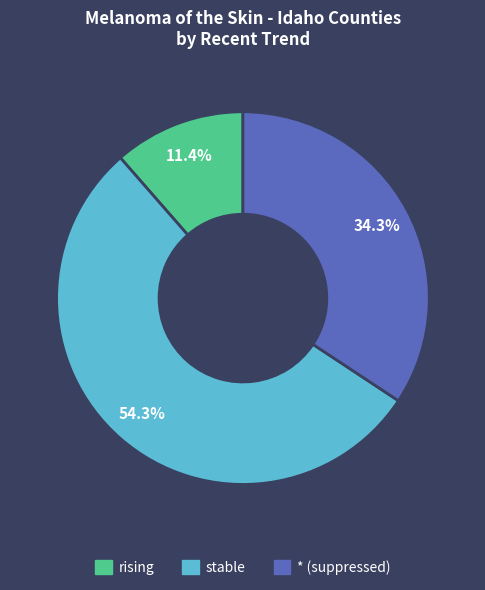

To the nearest percent, what is the difference between the * (suppressed) and rising slice percentages?

23%